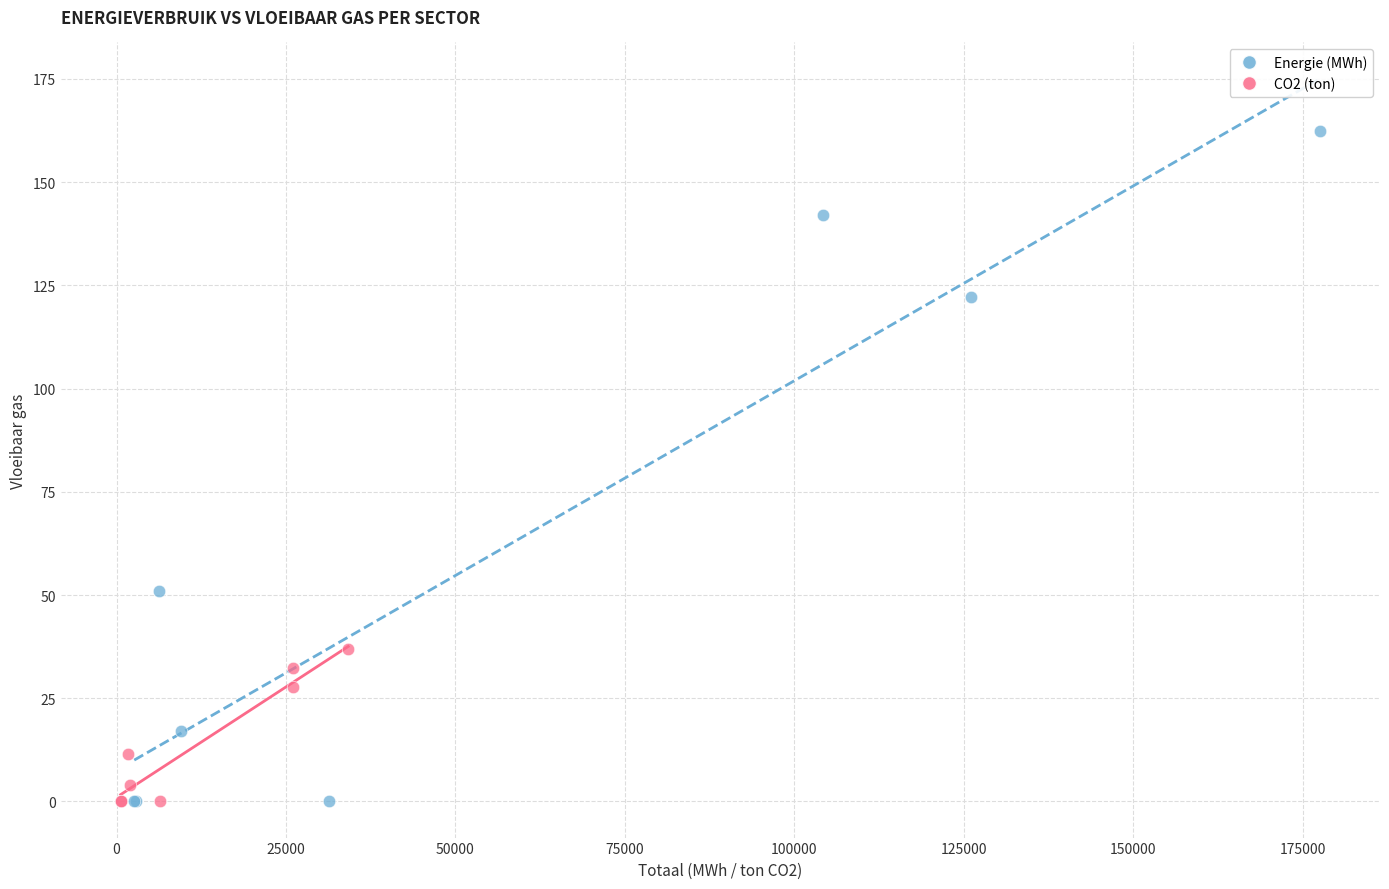

Which series reaches the maximum Y coordinate?

Energie (MWh)